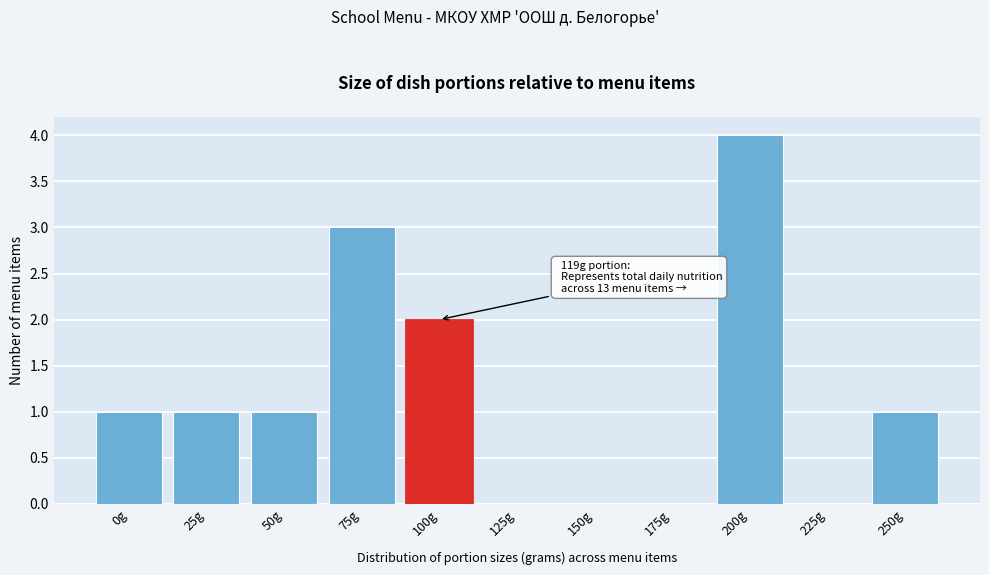

Reading right to left, what are all the values shown in this chart?

250g=1	225g=0	200g=4	175g=0	150g=0	125g=0	100g=2	75g=3	50g=1	25g=1	0g=1